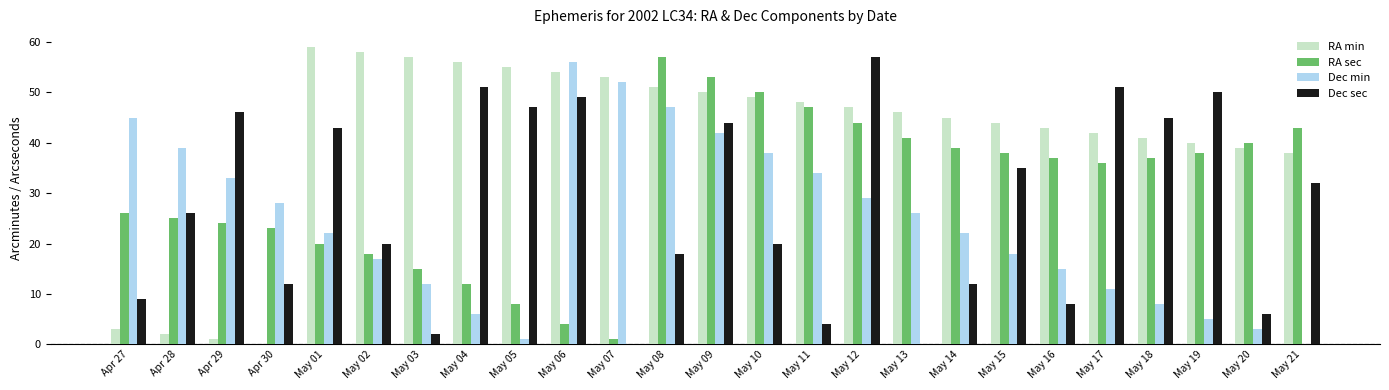

How many categories are shown in the chart?

25